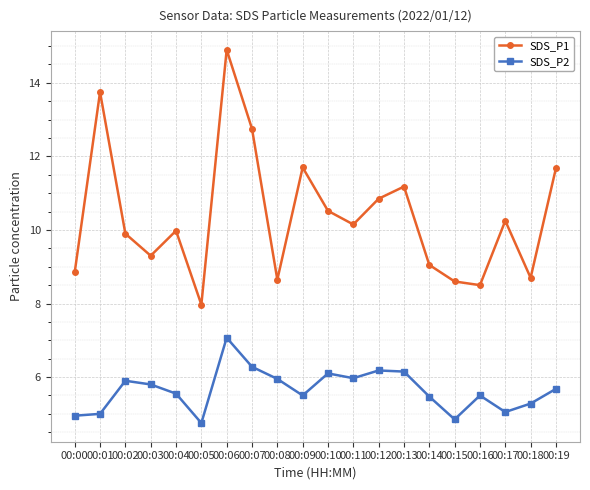

True or false: SDS_P1 has more than 1 points higher than both neighbors.

True